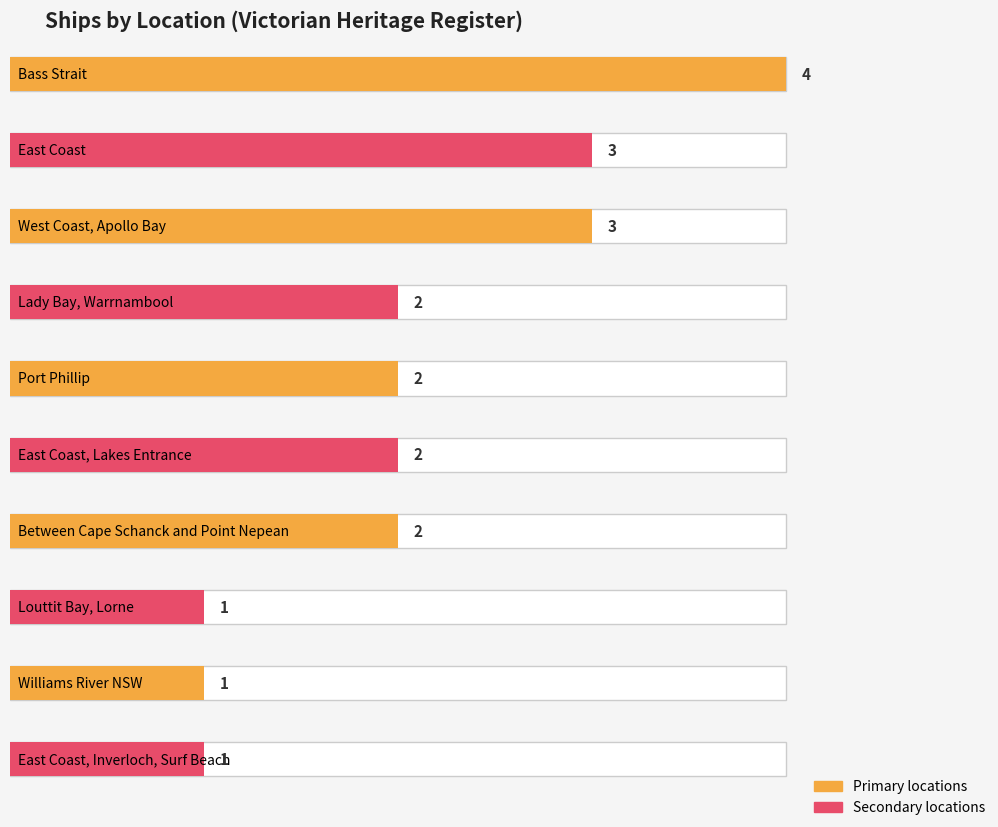

Which label corresponds to the largest value in the chart?

Bass Strait